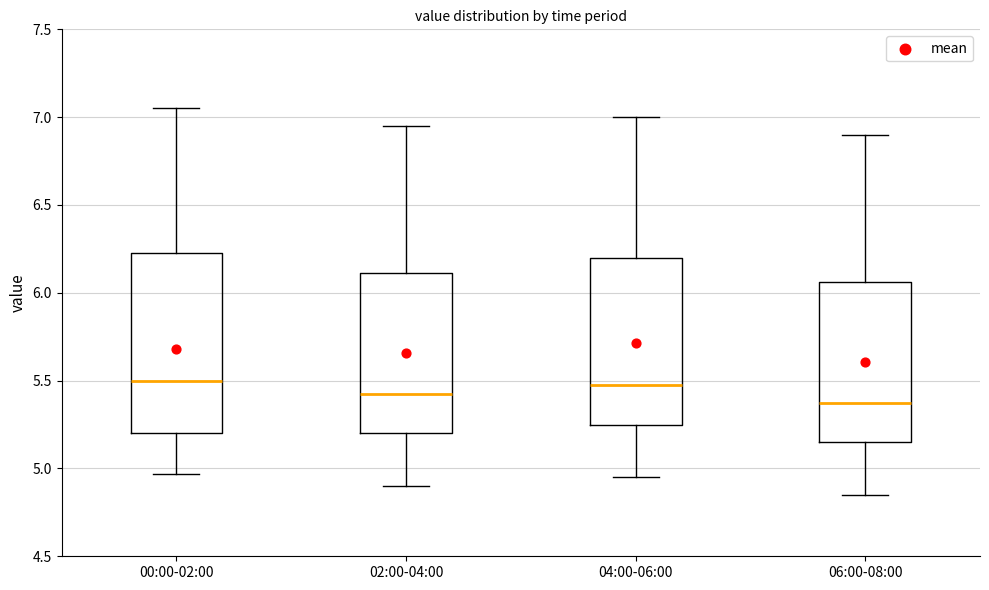

Comparing the boxes themselves (not the whiskers), which one is the tallest?

00:00-02:00